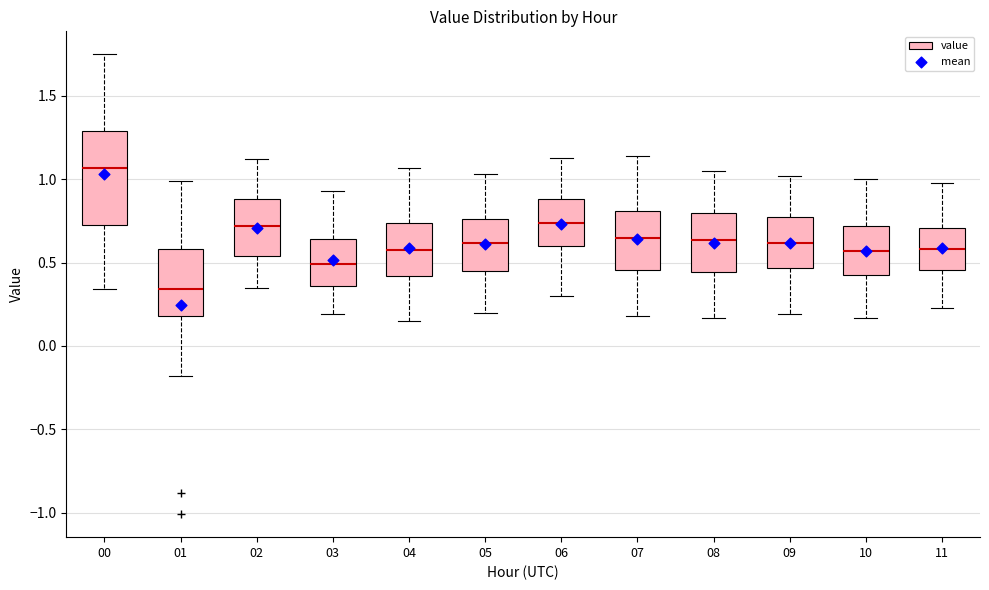

Which box is the tallest, from its lower edge to its upper edge?

00